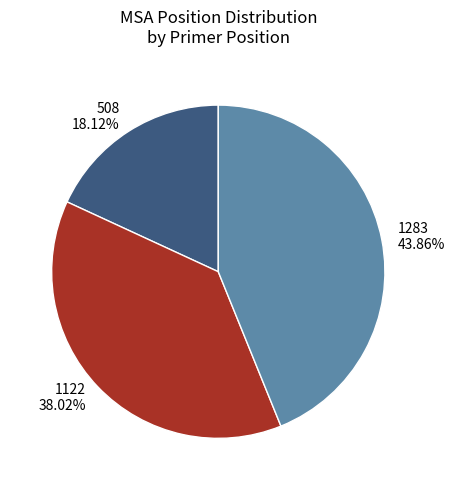

Is 1122 the majority of the pie?

No